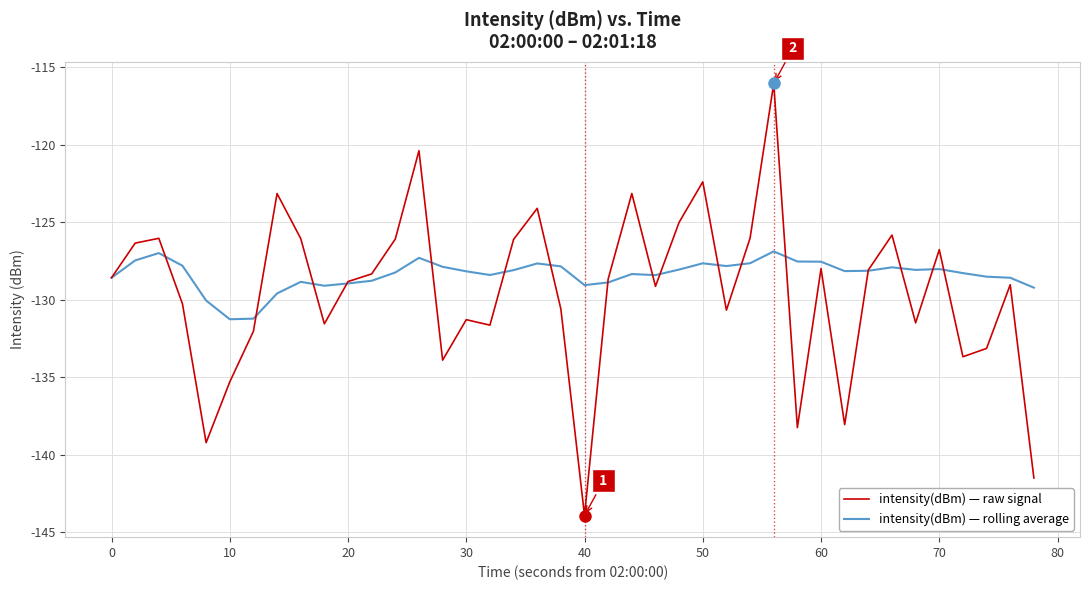

True or false: intensity(dBm) — raw signal and intensity(dBm) — rolling average intersect in this chart.

True